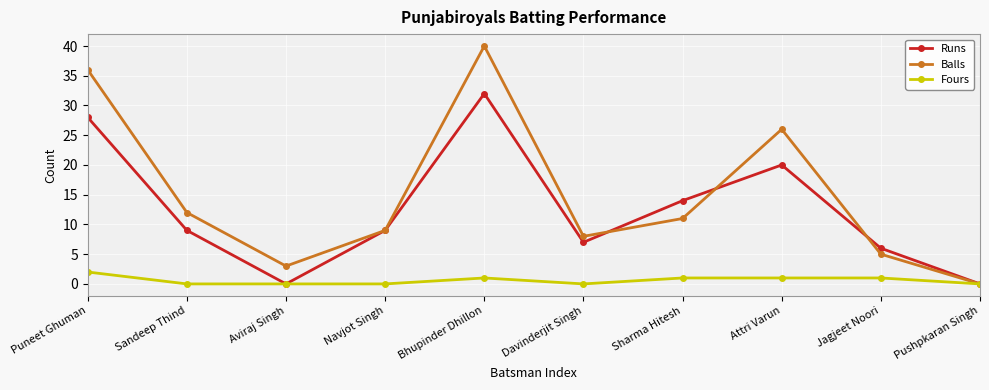

Which series has the largest total across all categories?

Balls